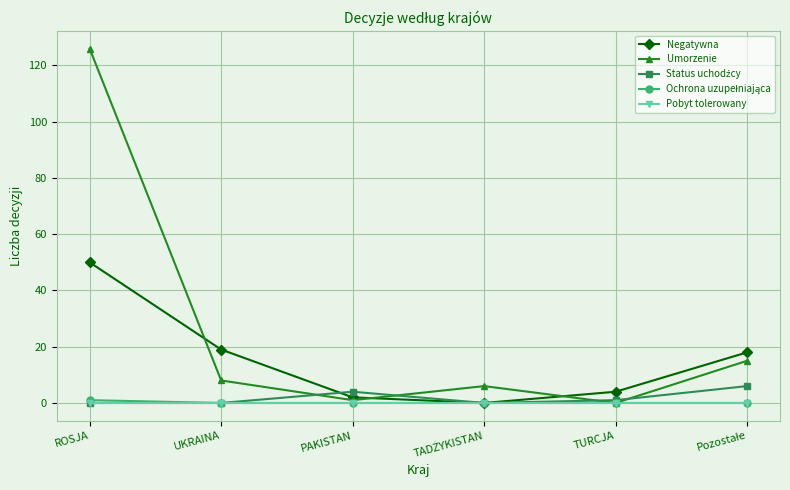

What position from the right is UKRAINA?

5